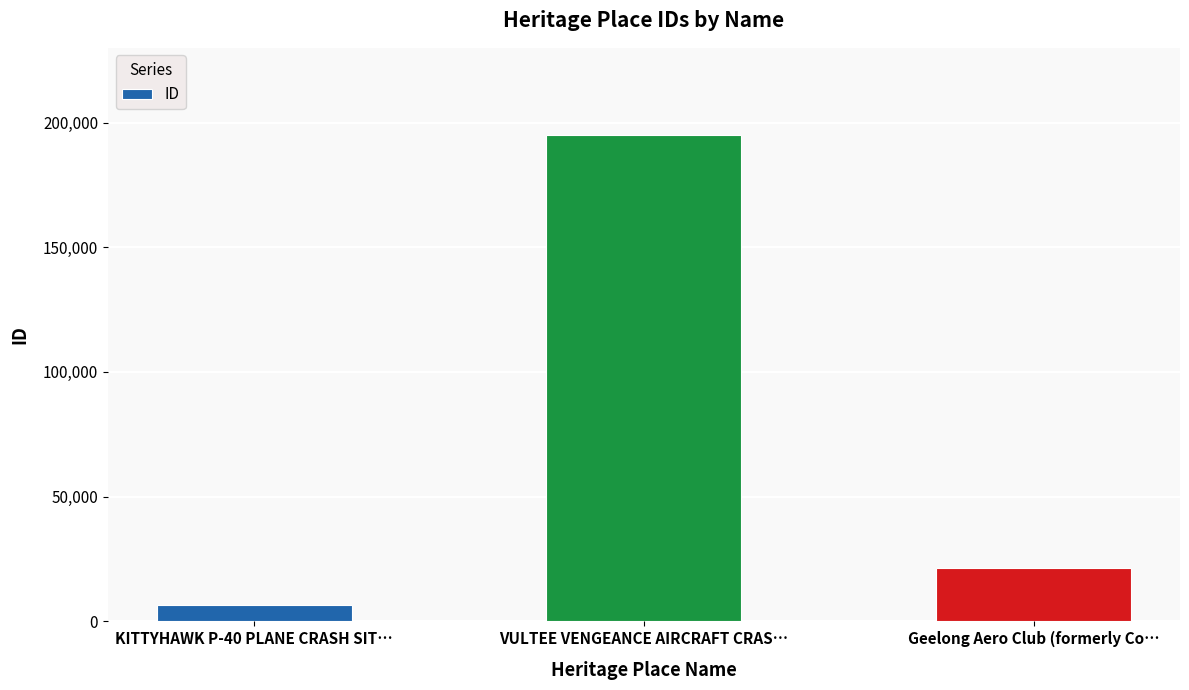

What is the label of the 1st bar from the right?

Geelong Aero Club (formerly Co…